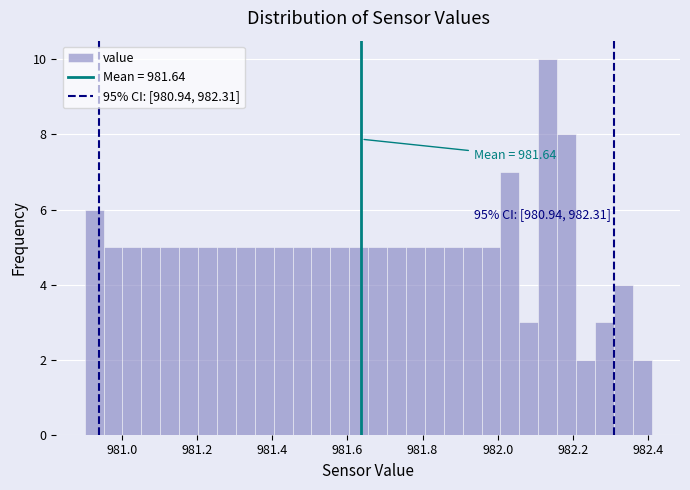

Read against the x-axis, roughly where is the centre of the tallest bar?

982.14